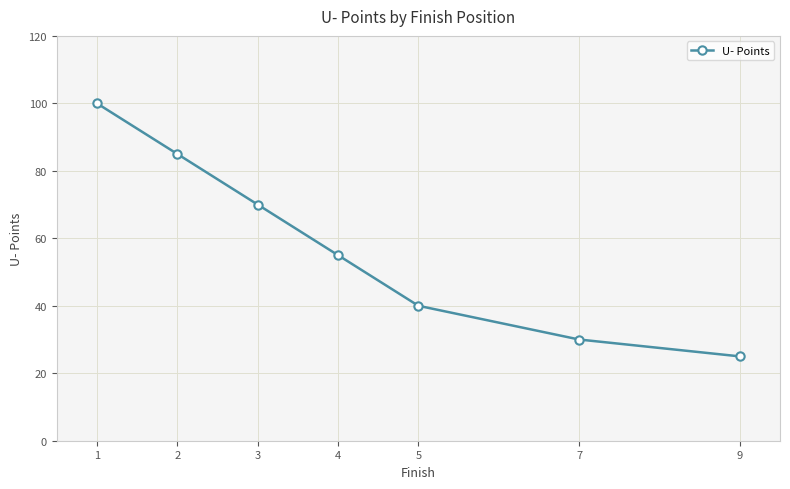

The chart shows a value of 18 at 7. True or false?

False